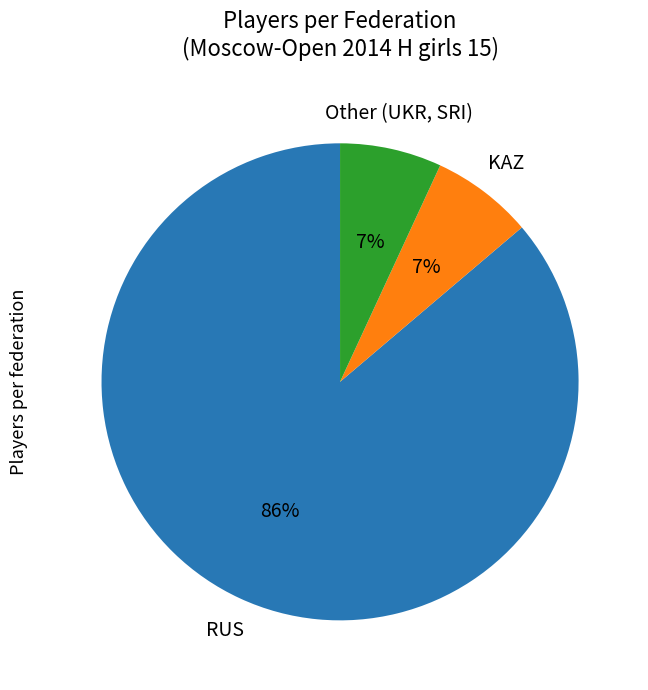

What percentage is the RUS slice, to the nearest percent?

86%